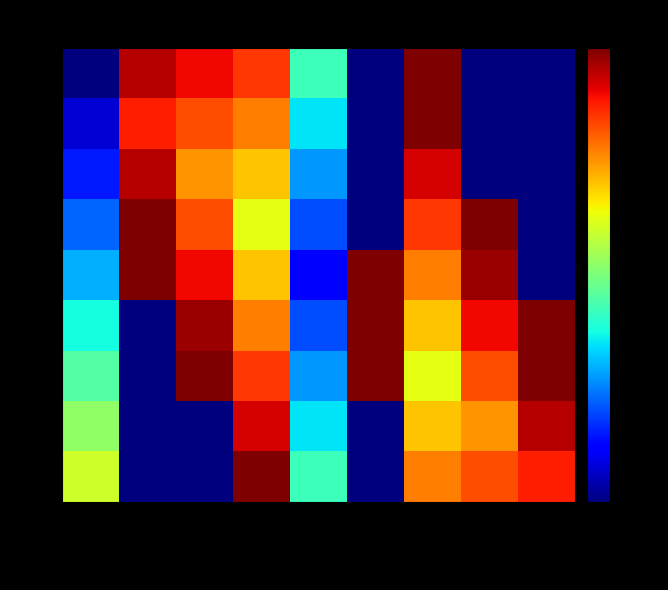

What is the maximum value shown in the chart?

6.9